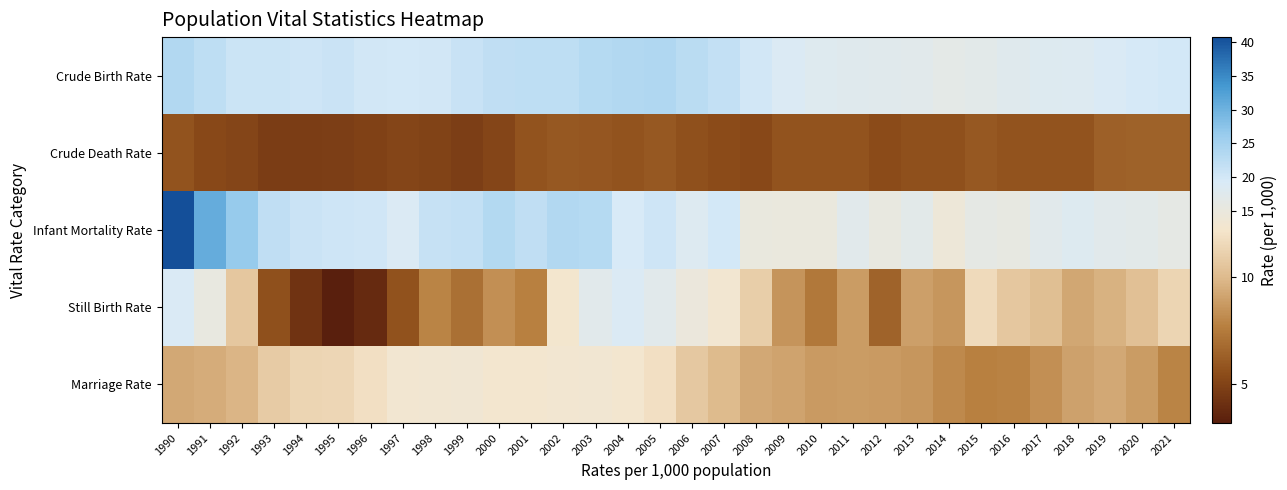

Count the number of data series in this chart.

5